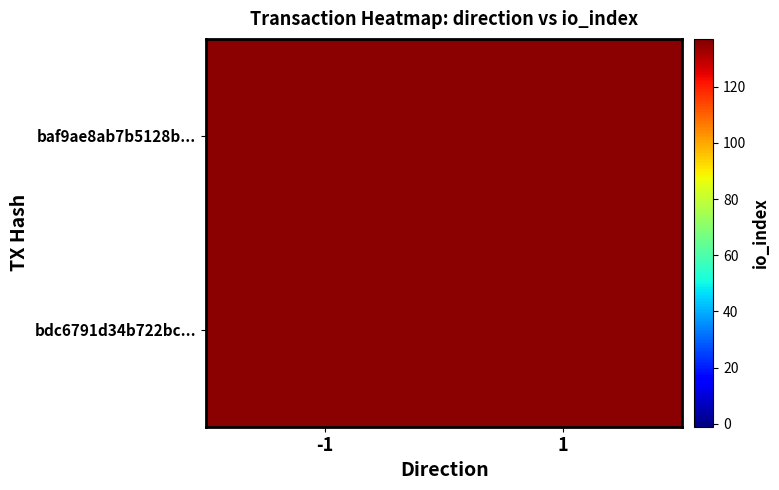

Which category has the highest value across all series?

-1